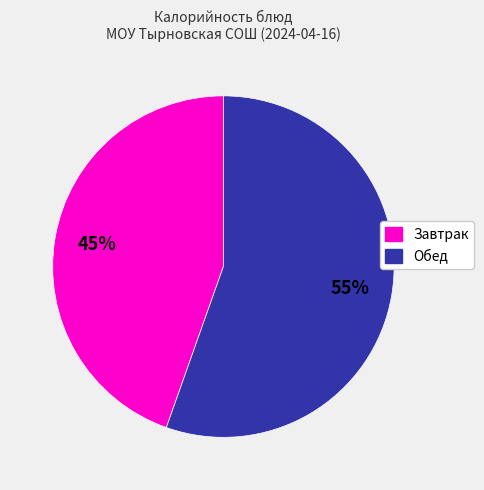

To the nearest percent, what is the average slice percentage?

50%